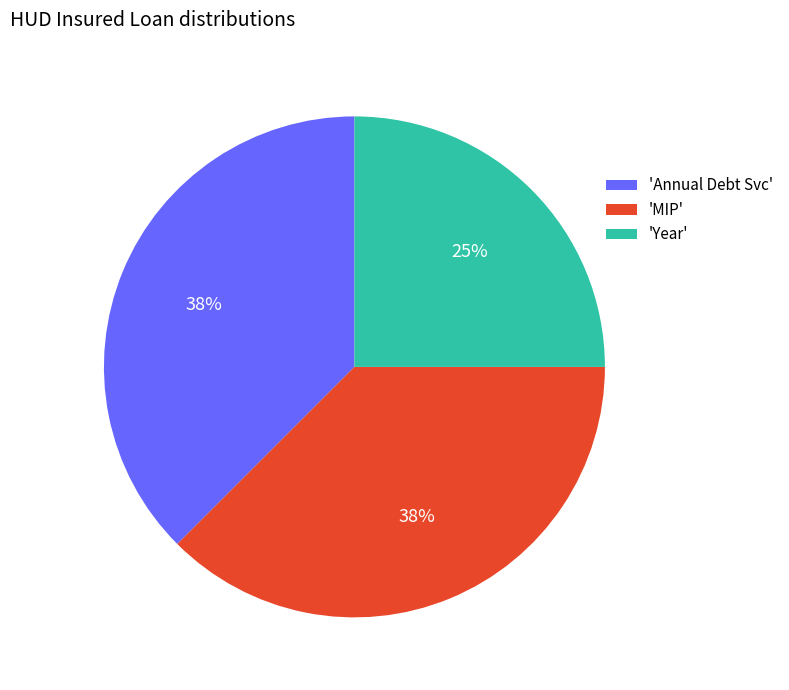

Do 'Annual Debt Svc' and 'MIP' together represent more than half of the pie?

Yes